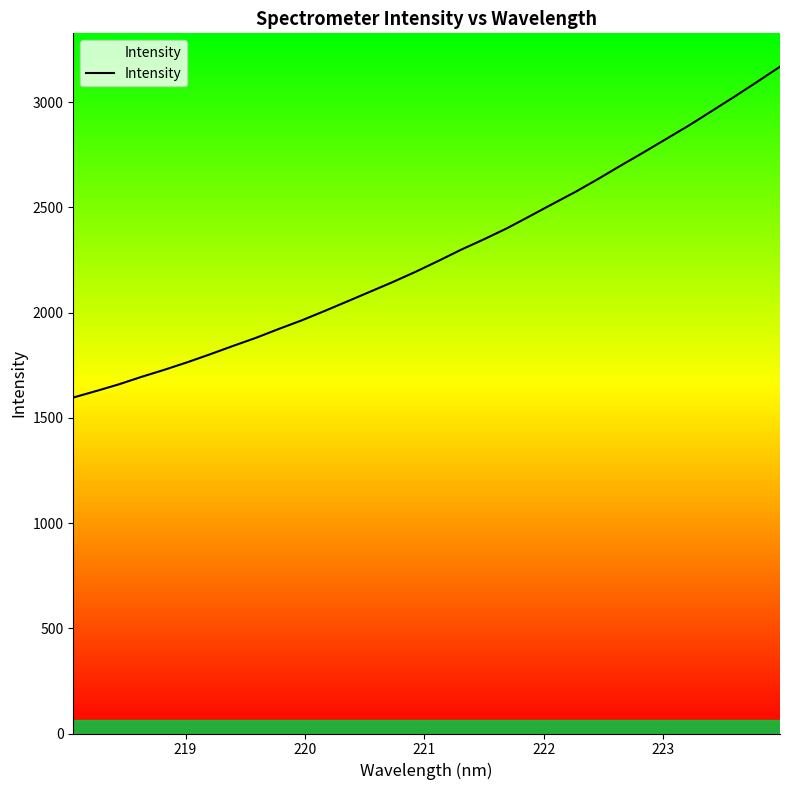

What is the greatest value displayed?

3168.6